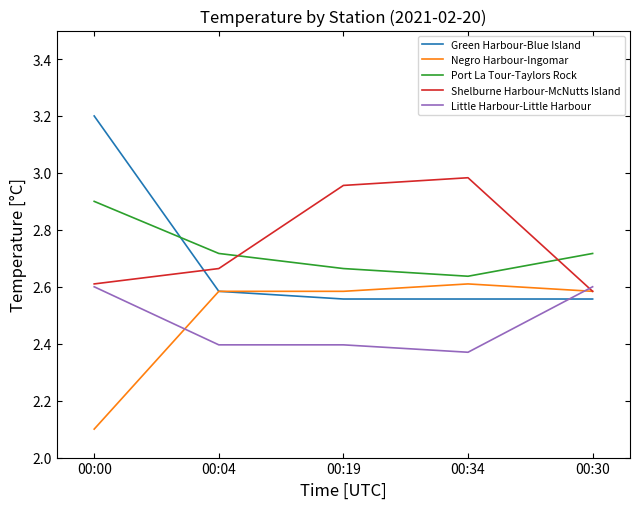

What position from the right is 00:19?

3